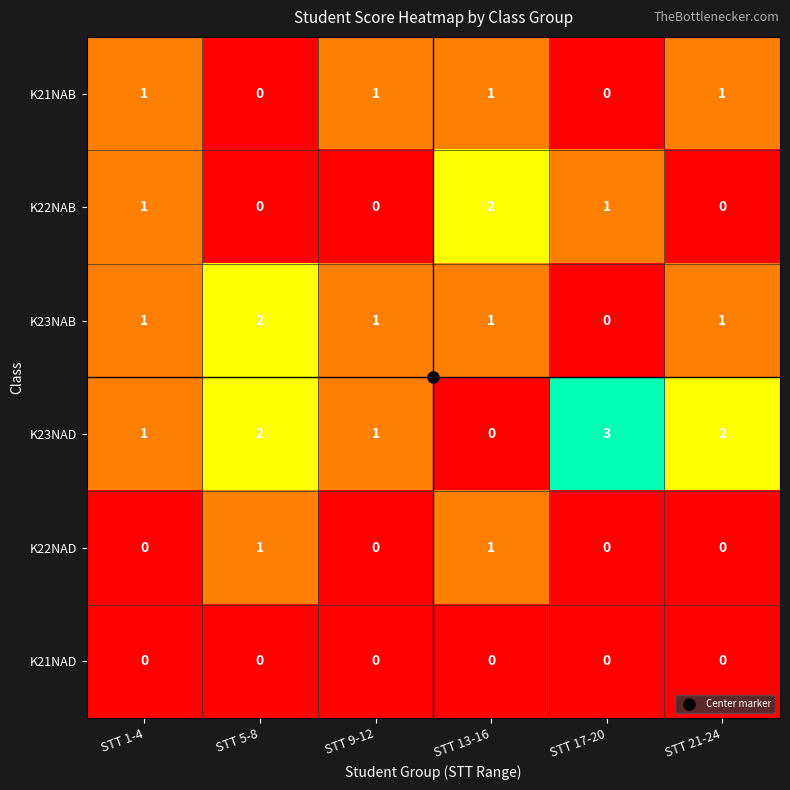

What is the maximum value shown in the chart?

3